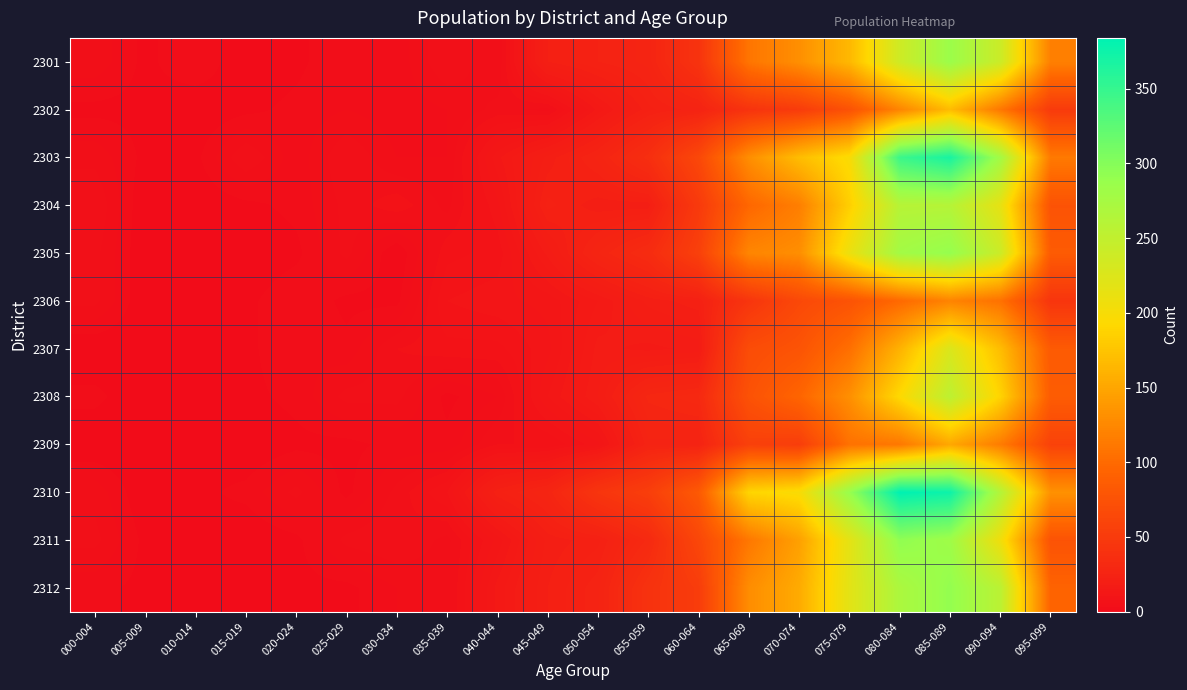

At which category is the sum across all series the highest?

085-089